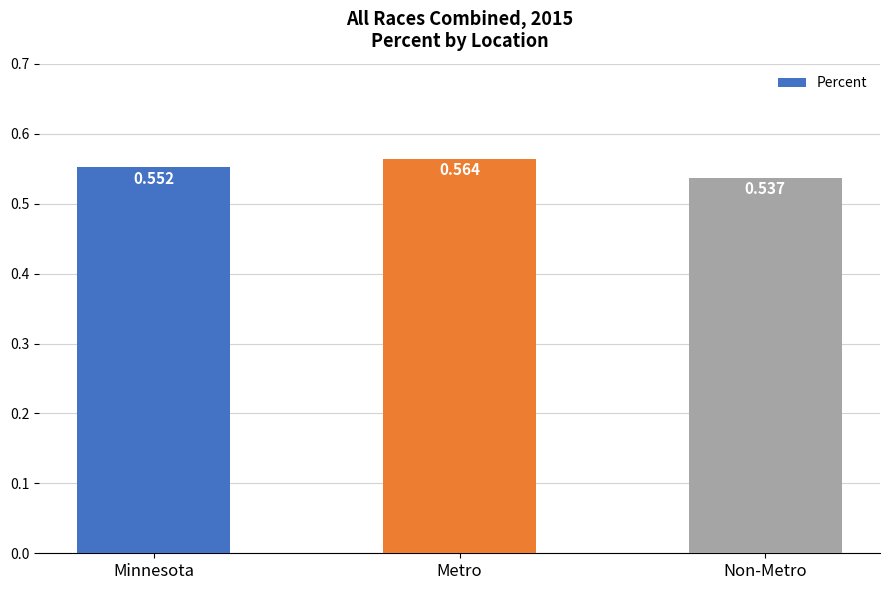

Which has a higher value, Non-Metro or Metro?

Metro